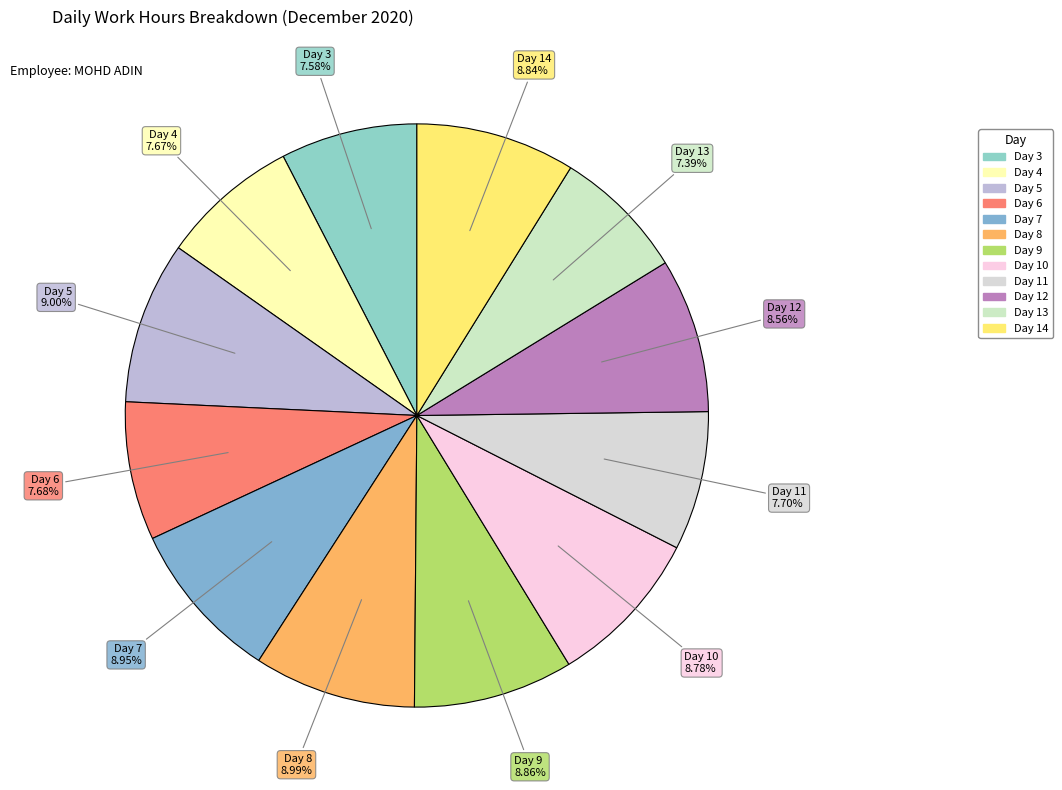

How many slices are in this pie chart?

12